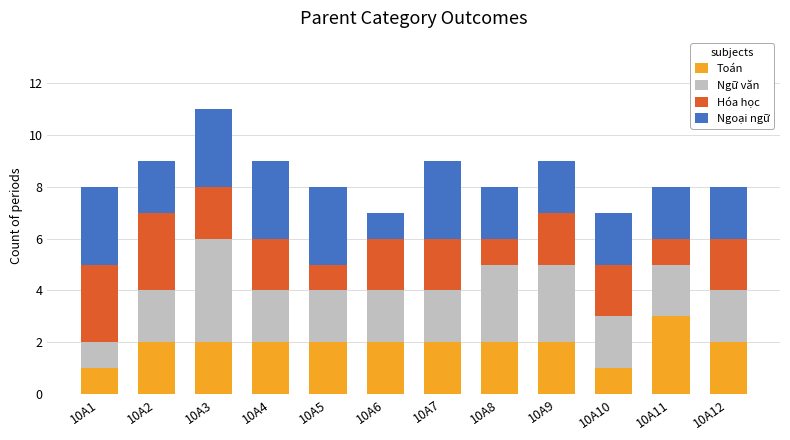

What is the total value across all series at 10A10?

7